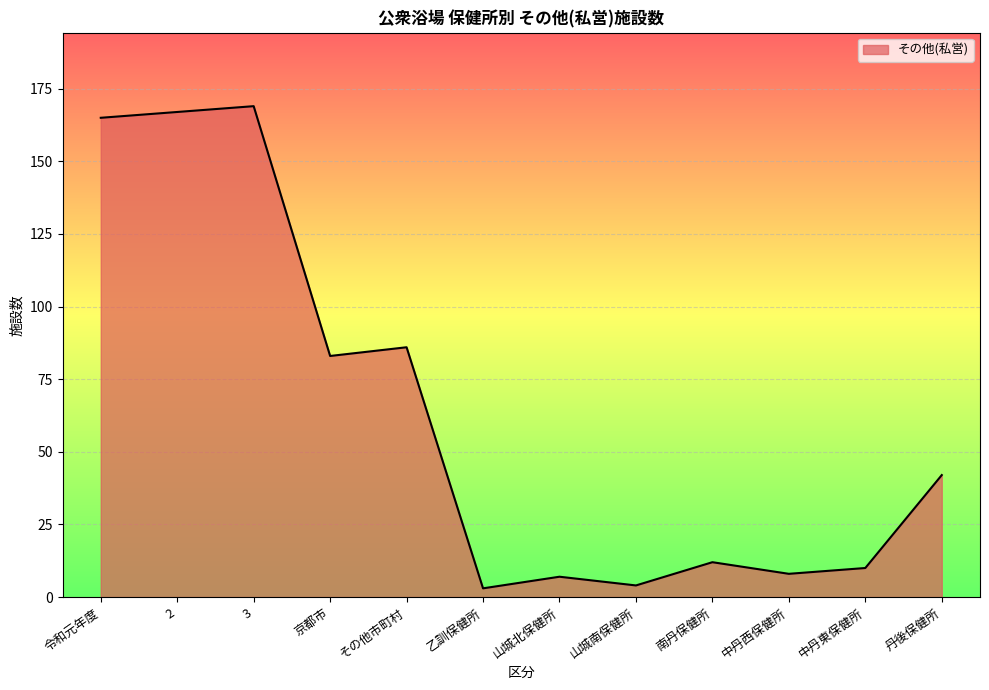

What position from the right is 山城南保健所?

5